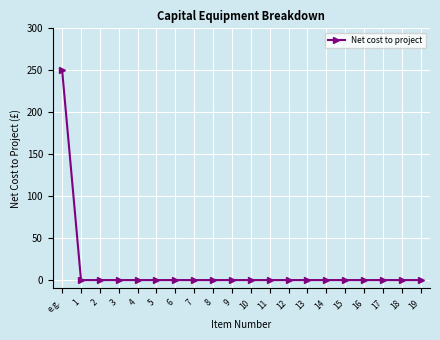

What is the sum of all values?

250